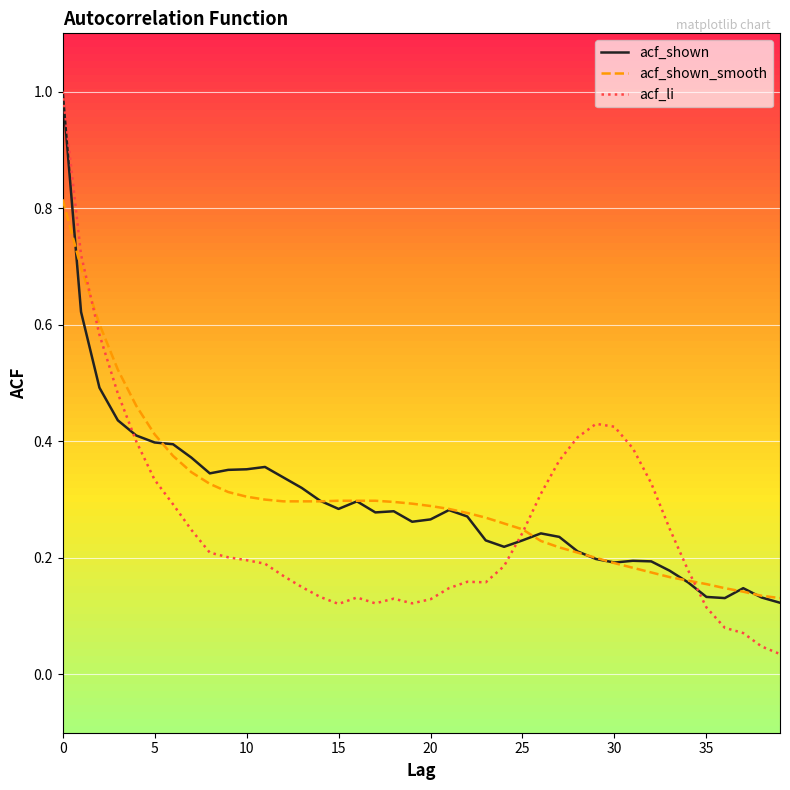

What is the maximum value for acf_li?

1.0